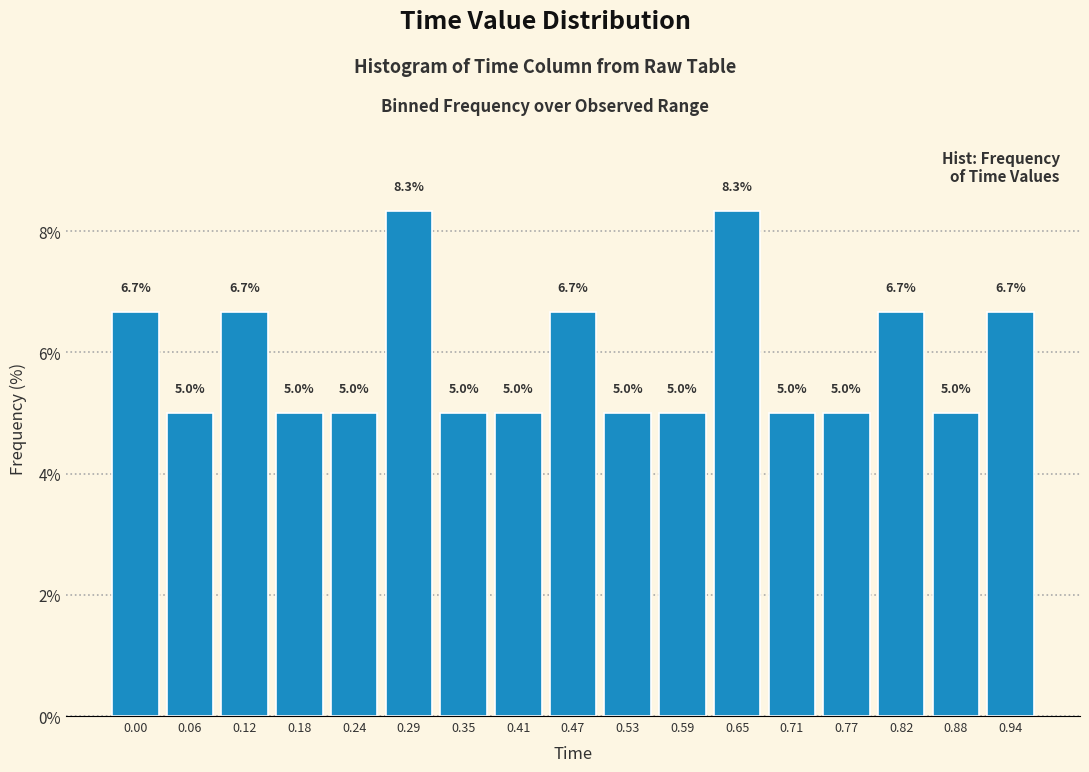

Reading right to left, transcribe all the data shown in this chart.

0.94=6.7	0.88=5.0	0.82=6.7	0.77=5.0	0.71=5.0	0.65=8.3	0.59=5.0	0.53=5.0	0.47=6.7	0.41=5.0	0.35=5.0	0.29=8.3	0.24=5.0	0.18=5.0	0.12=6.7	0.06=5.0	0.00=6.7